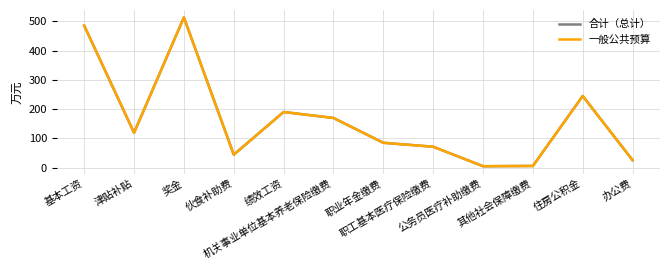

True or false: 一般公共预算 and 合计（总计） cross at least once.

False